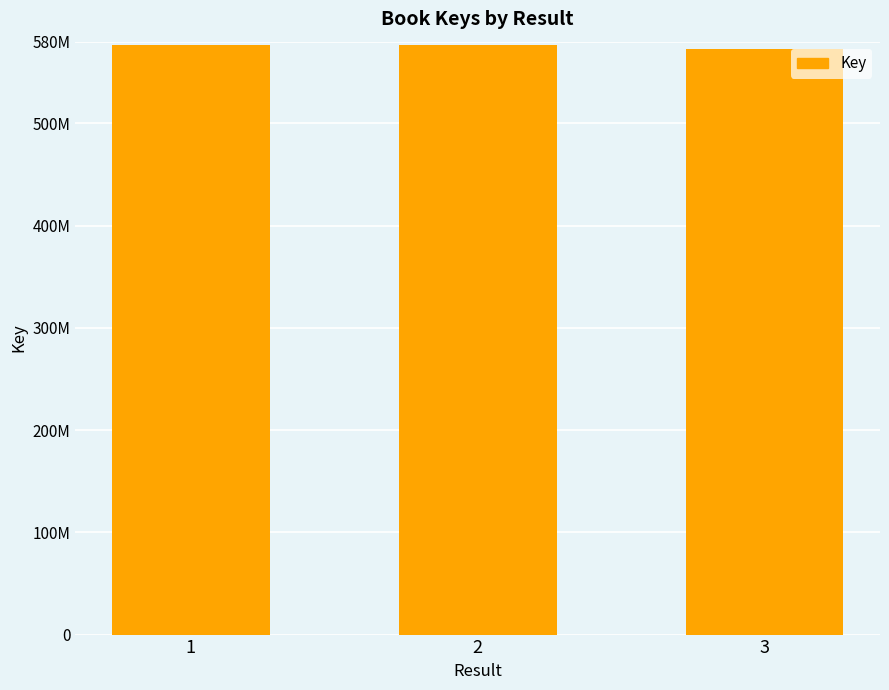

What is the difference between the second highest and minimum values?

3942082